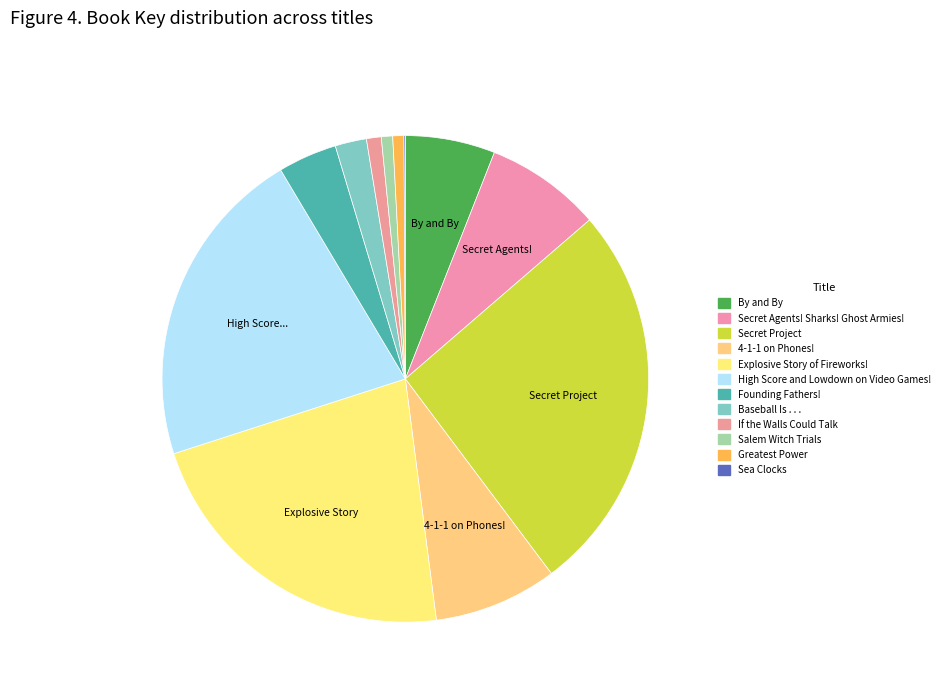

Is the sum of 4-1-1 on Phones! and Sea Clocks greater than half?

No